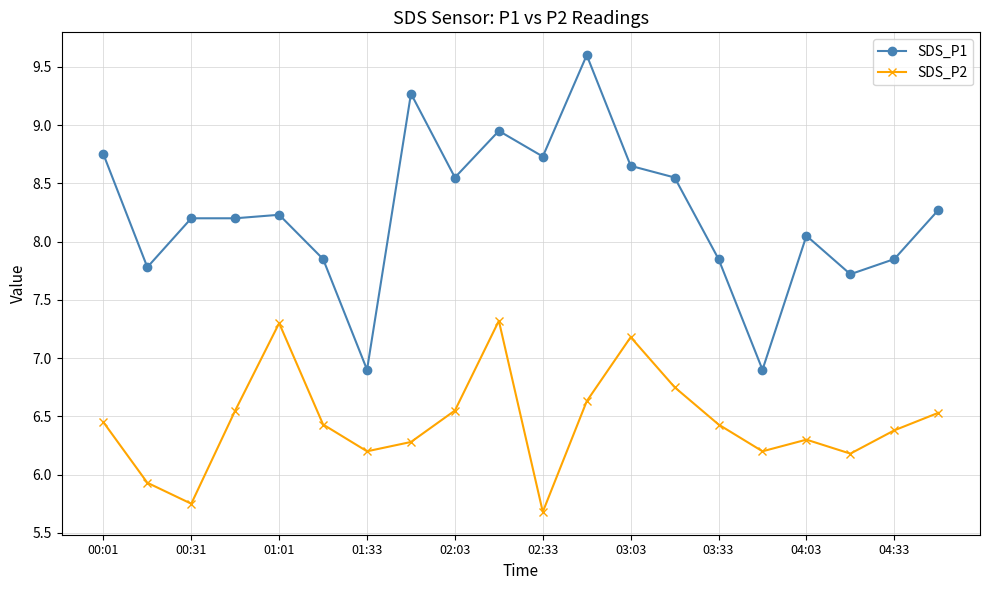

Which series has the widest spread of values?

SDS_P1